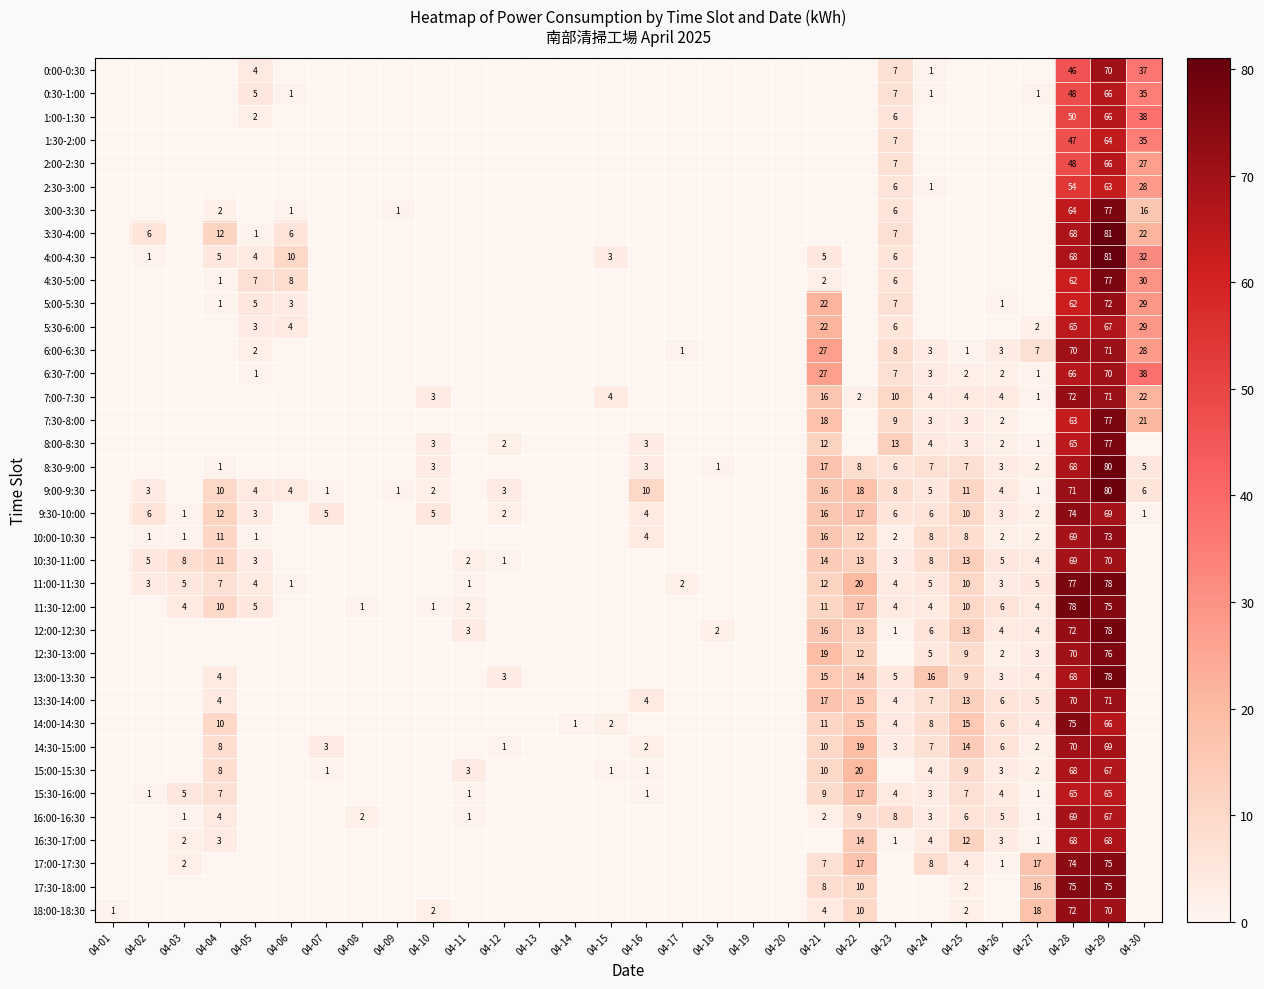

At how many categories does at least one series exceed 28?

3